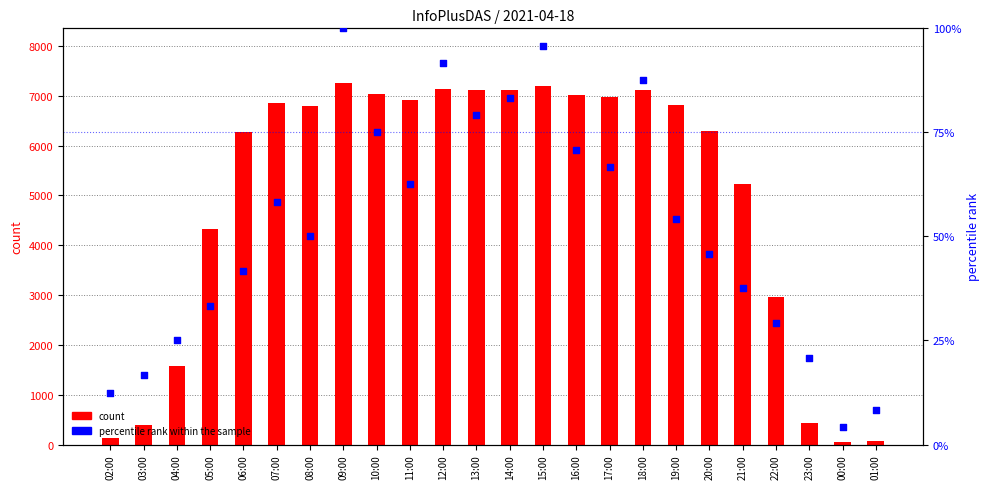

At which category is the sum across all series the highest?

09:00